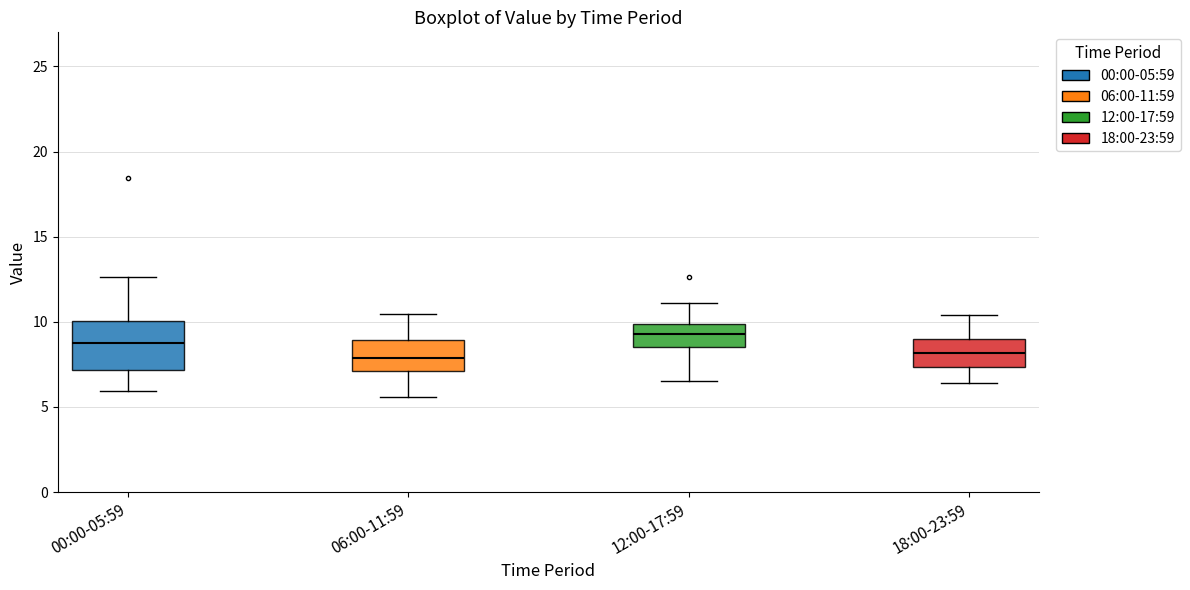

Comparing the boxes themselves (not the whiskers), which one is the tallest?

00:00-05:59